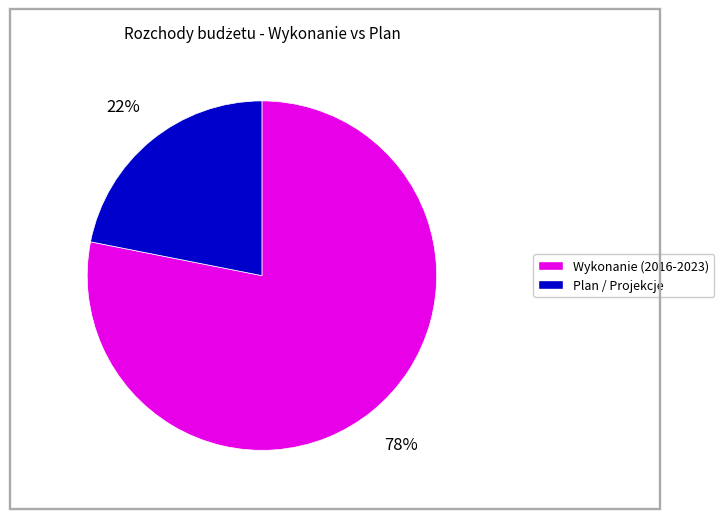

Is there a majority slice in this chart?

Yes